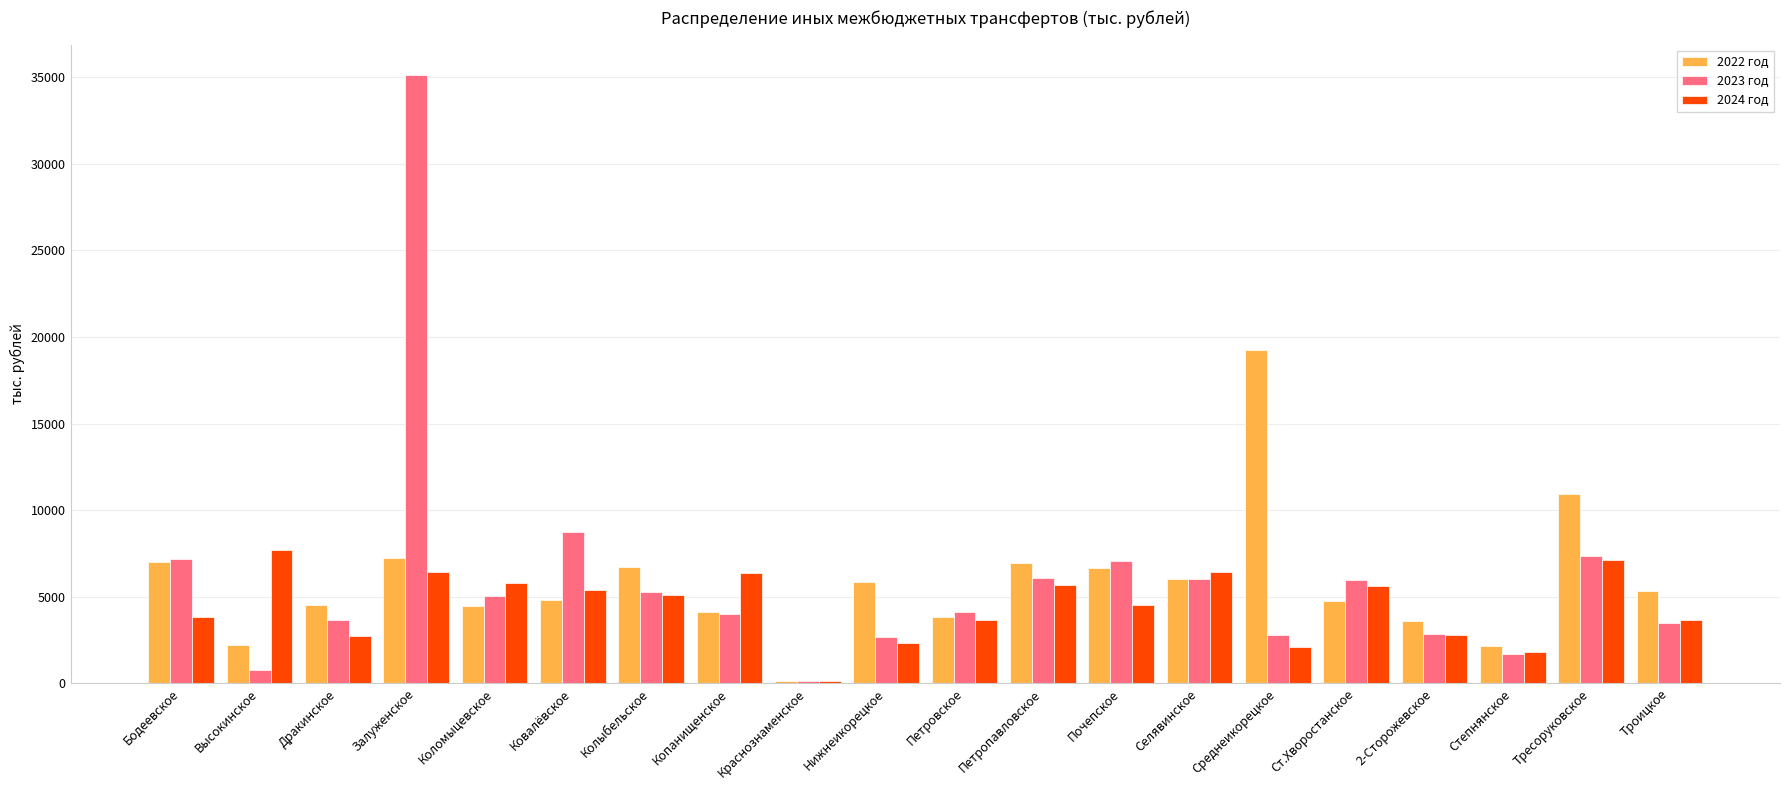

Read the 2024 год value at Среднеикорецкое.

2104.8